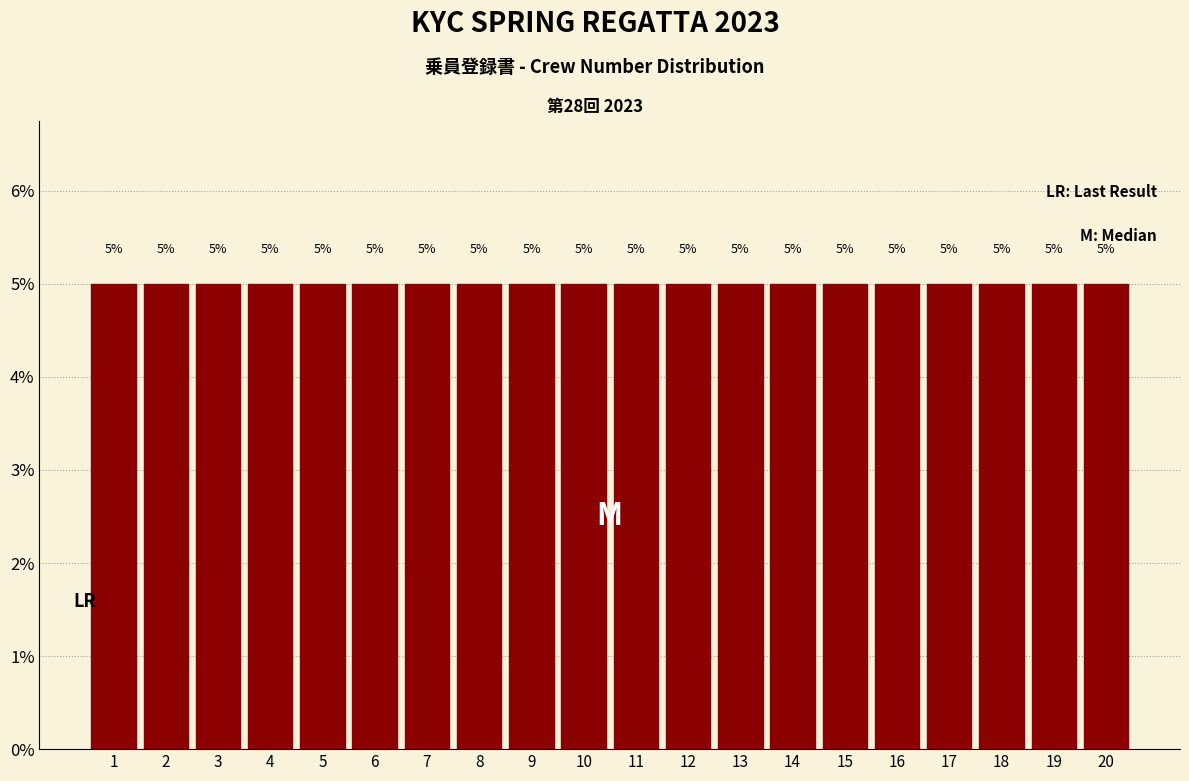

Reading left to right, transcribe this chart: for each bar, give the range it covers on the x-axis and its height.

0.5 to 1.5: 5
1.5 to 2.5: 5
2.5 to 3.5: 5
3.5 to 4.5: 5
4.5 to 5.5: 5
5.5 to 6.5: 5
6.5 to 7.5: 5
7.5 to 8.5: 5
8.5 to 9.5: 5
9.5 to 10.5: 5
10.5 to 11.5: 5
11.5 to 12.5: 5
12.5 to 13.5: 5
13.5 to 14.5: 5
14.5 to 15.5: 5
15.5 to 16.5: 5
16.5 to 17.5: 5
17.5 to 18.5: 5
18.5 to 19.5: 5
19.5 to 20.5: 5